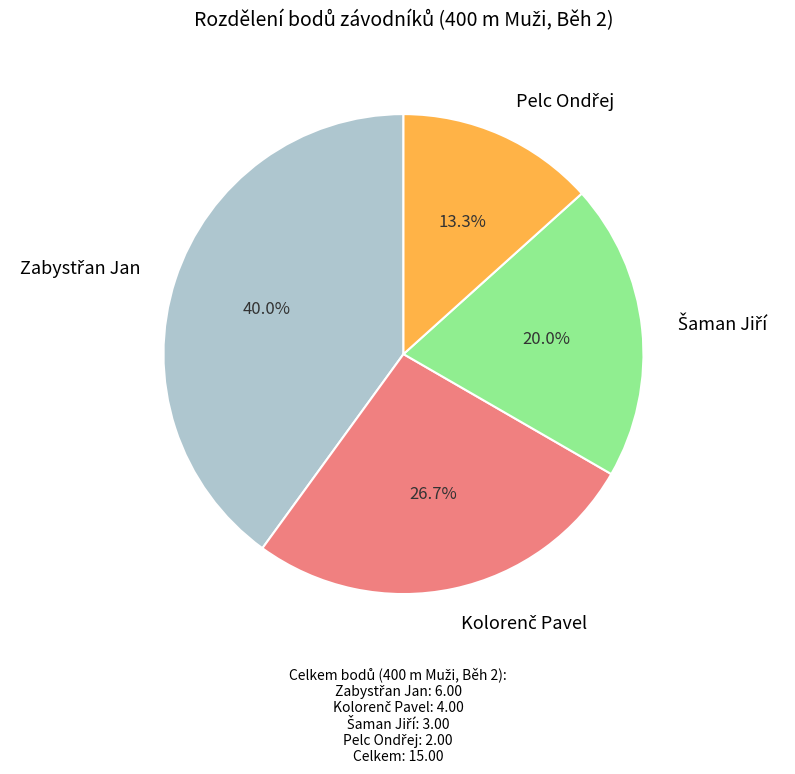

Is there a majority slice in this chart?

No